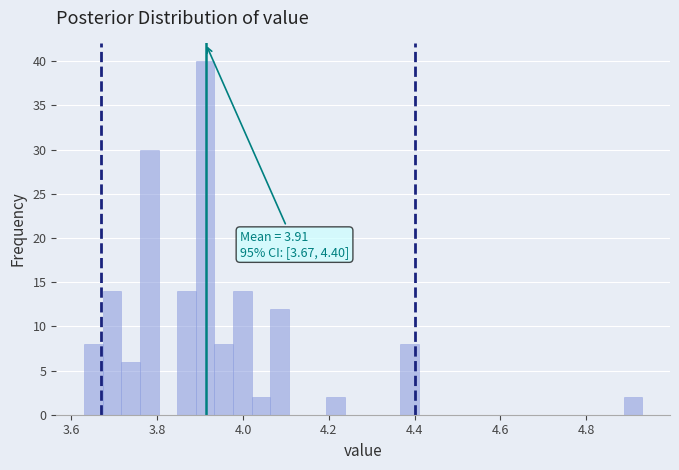

Around what value on the x-axis is the tallest bar? Give the approximate position of its centre, as read against the axis.

3.92